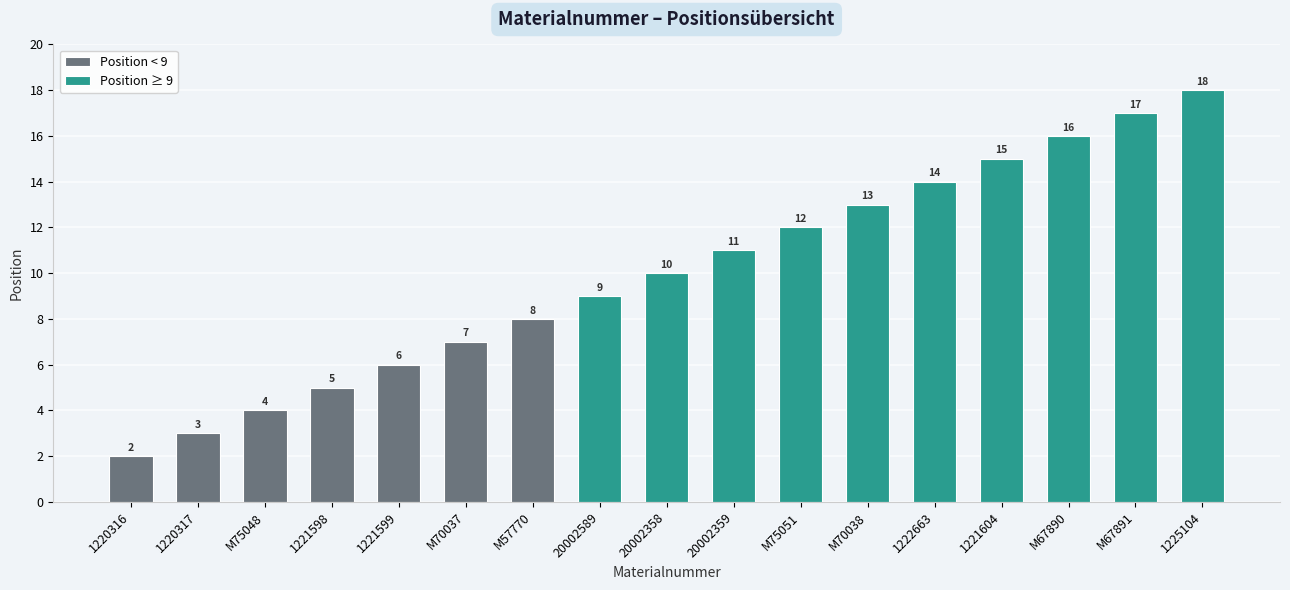

The value at 20002589 is 16. True or false?

False